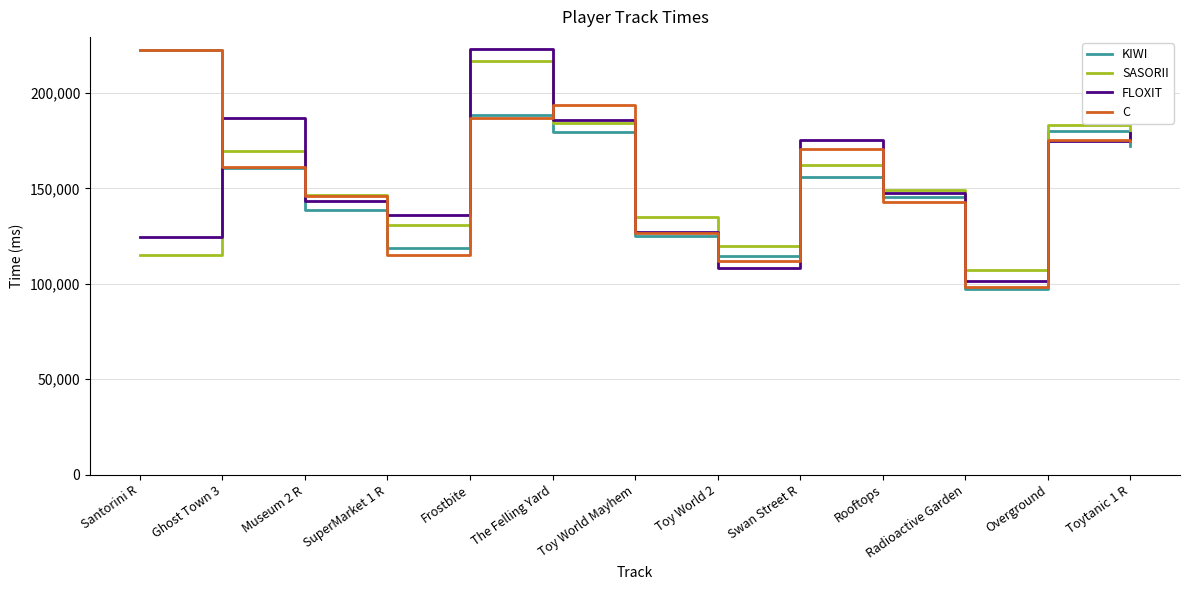

Is the value of FLOXIT at Swan Street R greater than the value of SASORII at Museum 2 R?

Yes